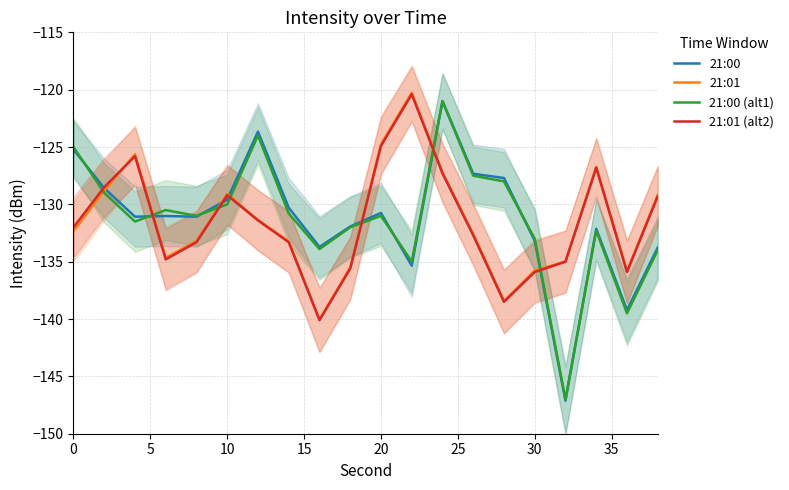

What are all the series names shown in the legend?

21:00, 21:01, 21:00 (alt1), 21:01 (alt2)